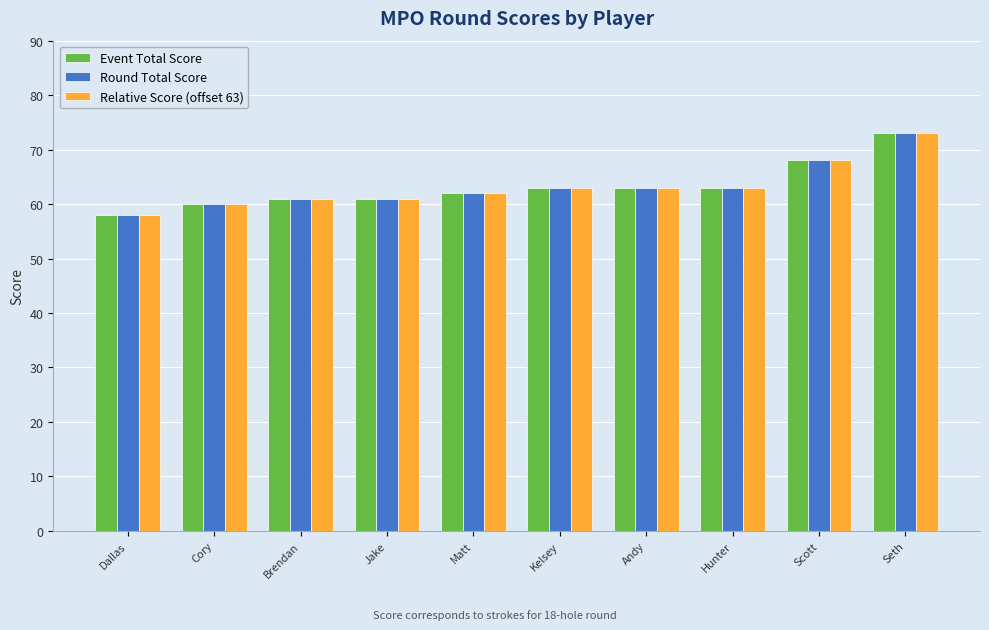

Read the Round Total Score value at Hunter, to the nearest 10.

60